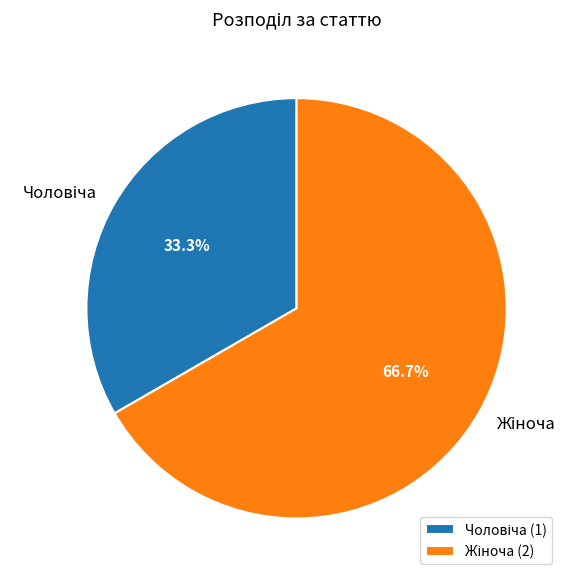

Is there any slice that represents more than half of the pie?

Yes